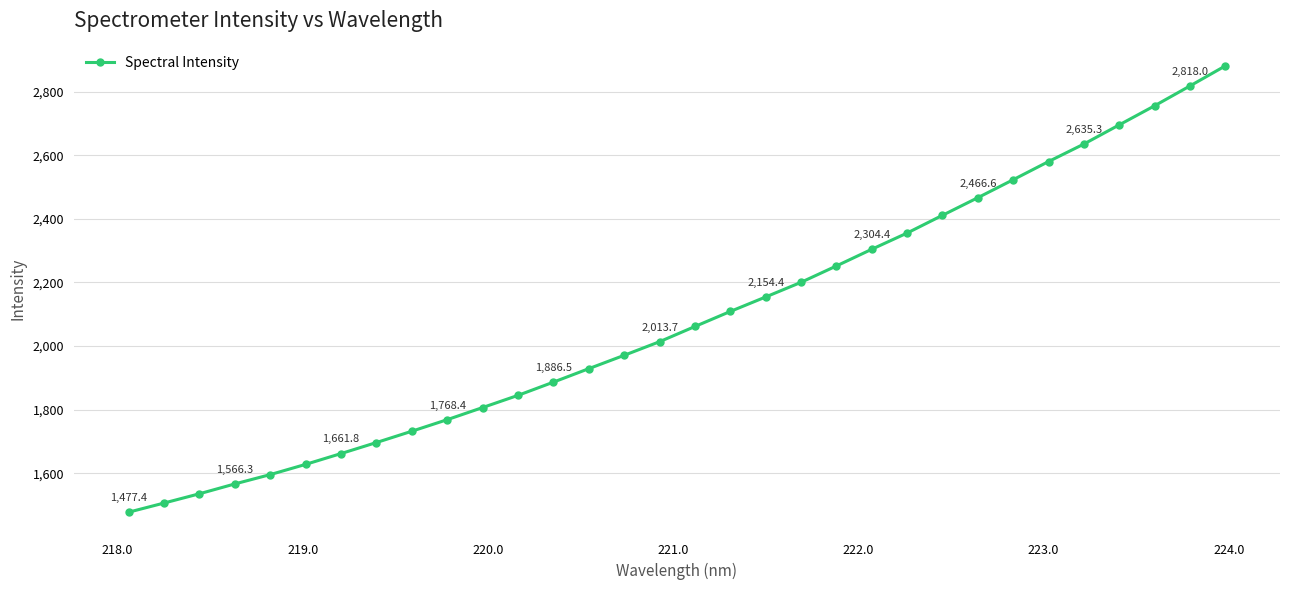

What is the value of the 9th point from the left?

1732.1